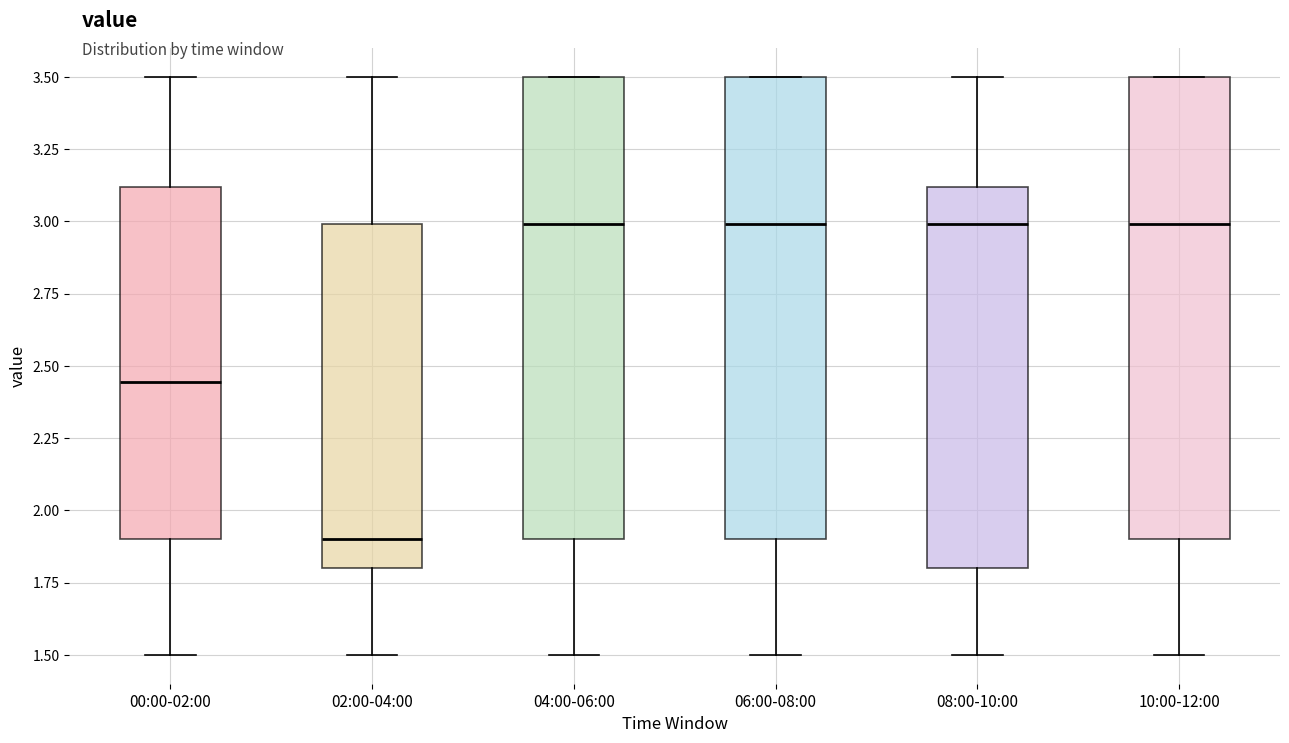

Reading left to right, transcribe this box plot: for each box, give where its median line is, the range the box spans, and where its two whiskers end, as read against the y-axis. The values are not printed on the chart, so give them approximately, as read against the axis.

00:00-02:00: median 2.45, box 1.90 to 3.10, whiskers 1.50 to 3.50
02:00-04:00: median 1.90, box 1.80 to 3.00, whiskers 1.50 to 3.50
04:00-06:00: median 3.00, box 1.90 to 3.50, whiskers 1.50 to 3.50
06:00-08:00: median 3.00, box 1.90 to 3.50, whiskers 1.50 to 3.50
08:00-10:00: median 3.00, box 1.80 to 3.10, whiskers 1.50 to 3.50
10:00-12:00: median 3.00, box 1.90 to 3.50, whiskers 1.50 to 3.50